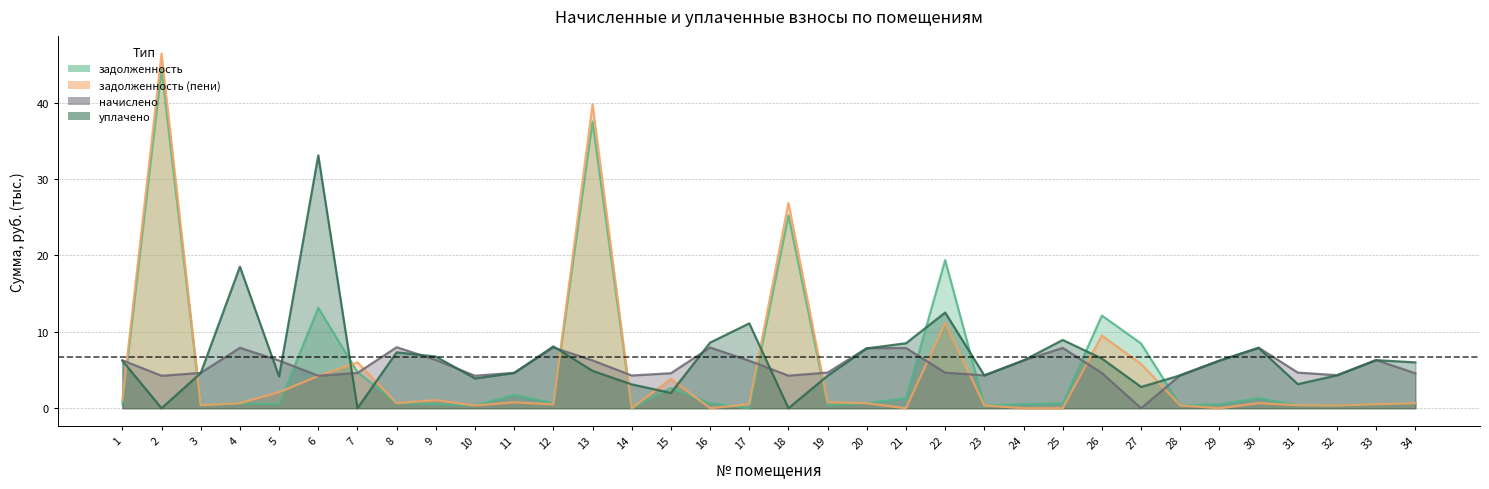

How many intersections are there between задолженность (пени) and уплачено?

12